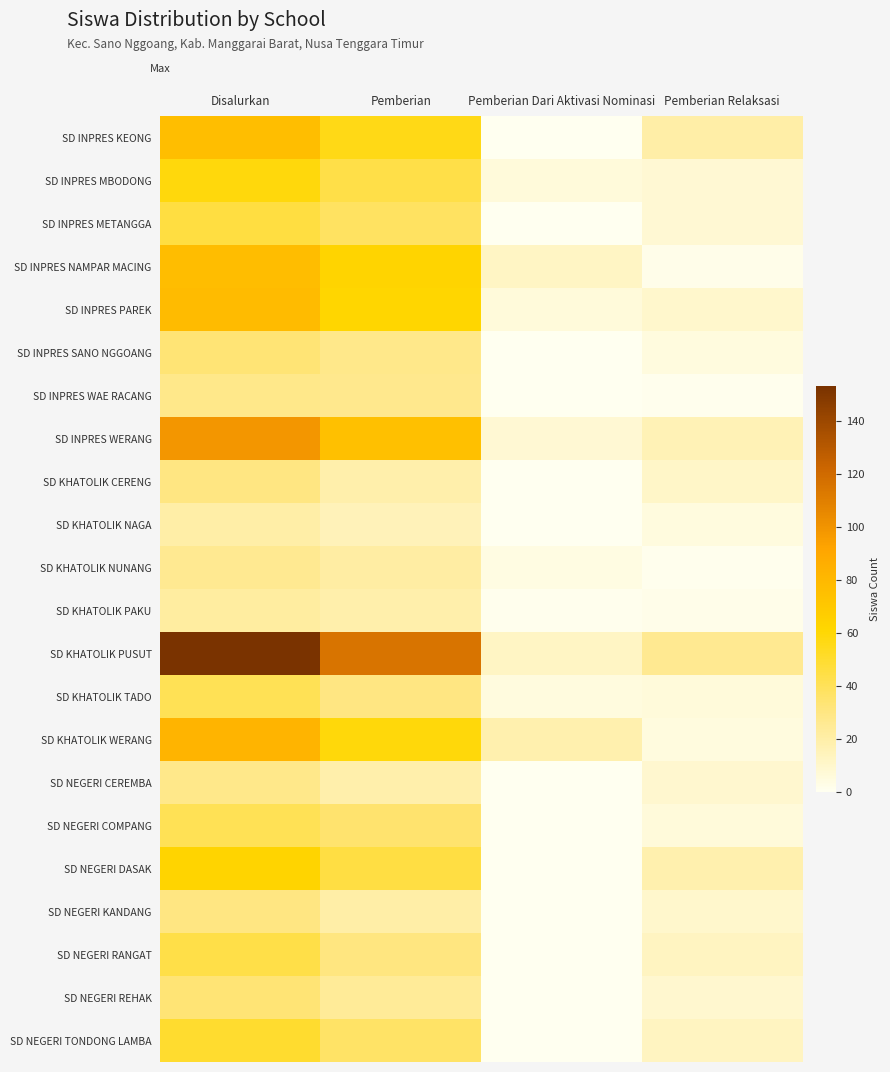

List the series in order of their peak value, highest first.

SD KHATOLIK PUSUT, SD INPRES WERANG, SD KHATOLIK WERANG, SD INPRES PAREK, SD INPRES NAMPAR MACING, SD INPRES KEONG, SD NEGERI DASAK, SD INPRES MBODONG, SD NEGERI TONDONG LAMBA, SD INPRES METANGGA, SD NEGERI RANGAT, SD KHATOLIK TADO, SD NEGERI COMPANG, SD INPRES SANO NGGOANG, SD NEGERI REHAK, SD KHATOLIK CERENG, SD NEGERI KANDANG, SD INPRES WAE RACANG, SD NEGERI CEREMBA, SD KHATOLIK NUNANG, SD KHATOLIK PAKU, SD KHATOLIK NAGA